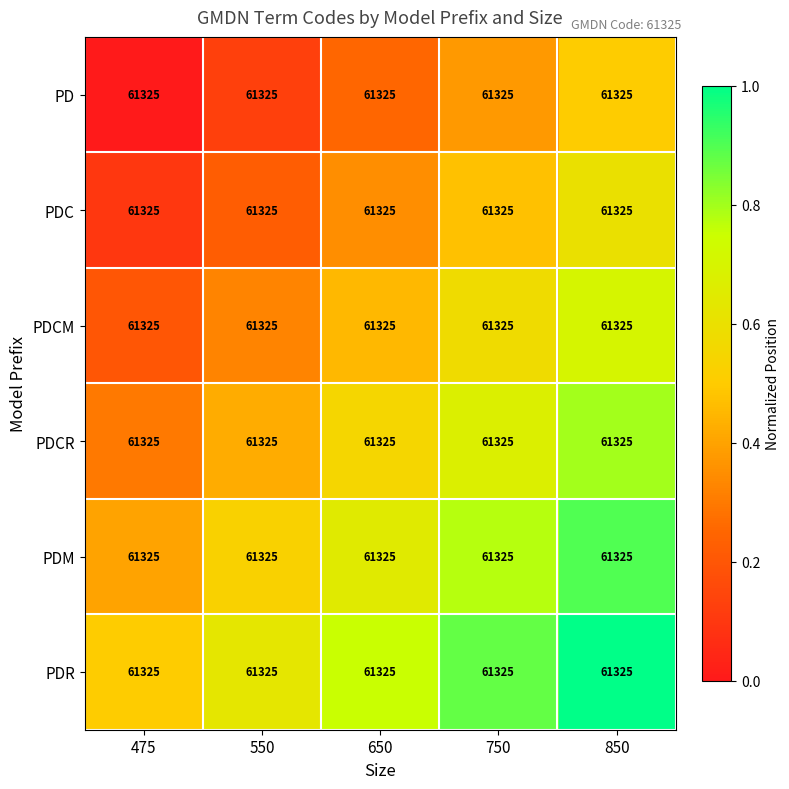

The value of PDC at 750 is 0.7. True or false?

False